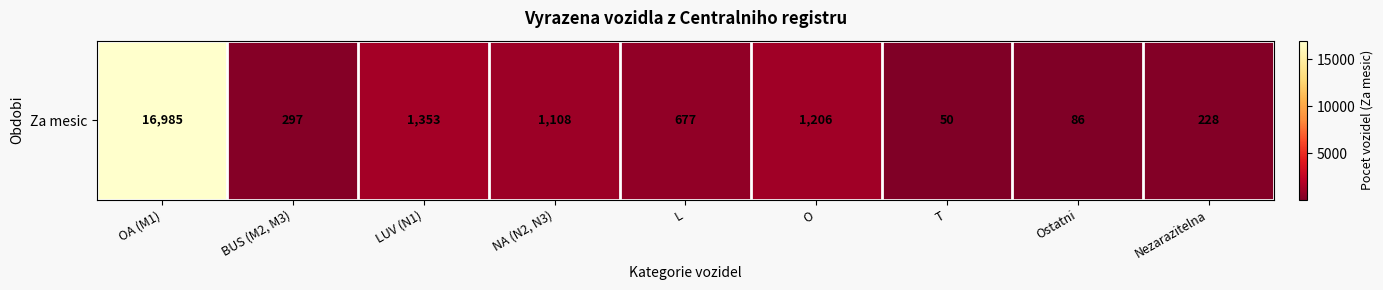

What is the difference between the maximum and minimum values?

16935